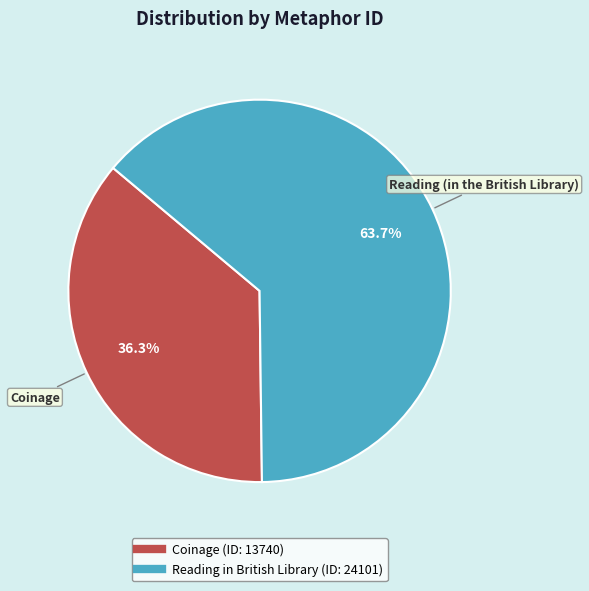

Count the number of slices in the pie.

2